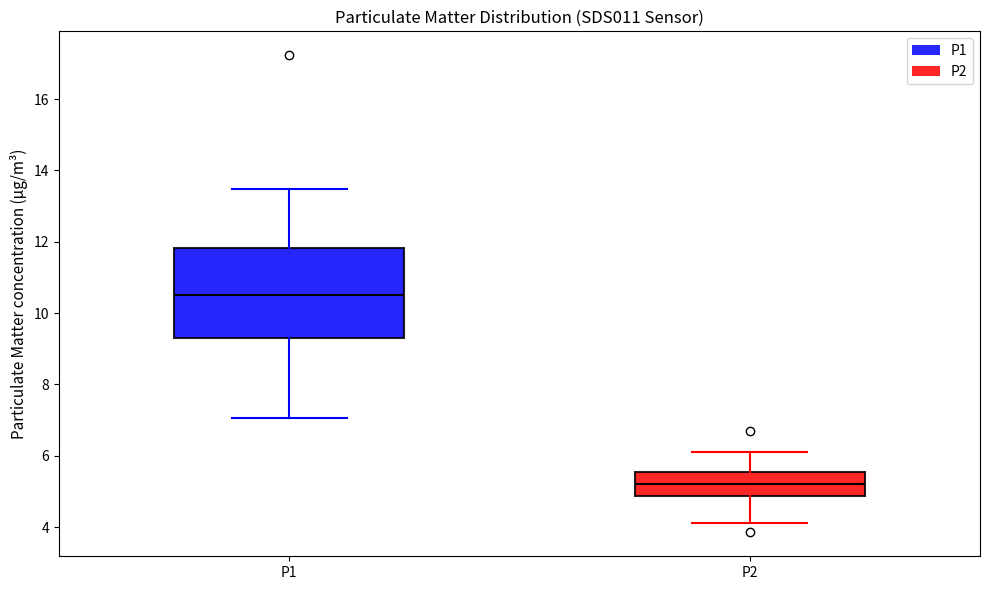

Where does the median line of the box for P1 sit on the y-axis? The values are not printed on the chart, so give them approximately, as read against the axis.

10.6